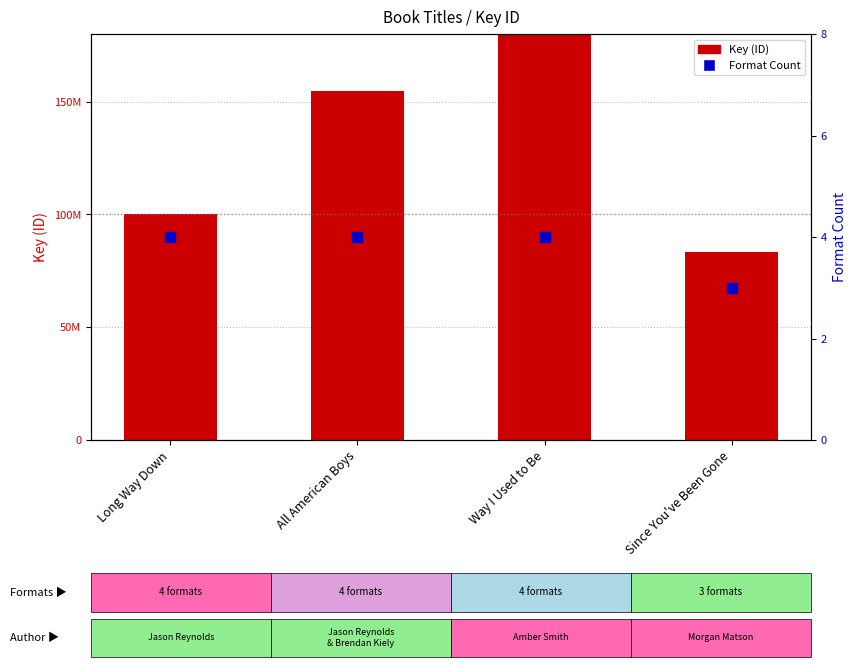

Which series has the largest Y range (max minus min)?

Key (ID)